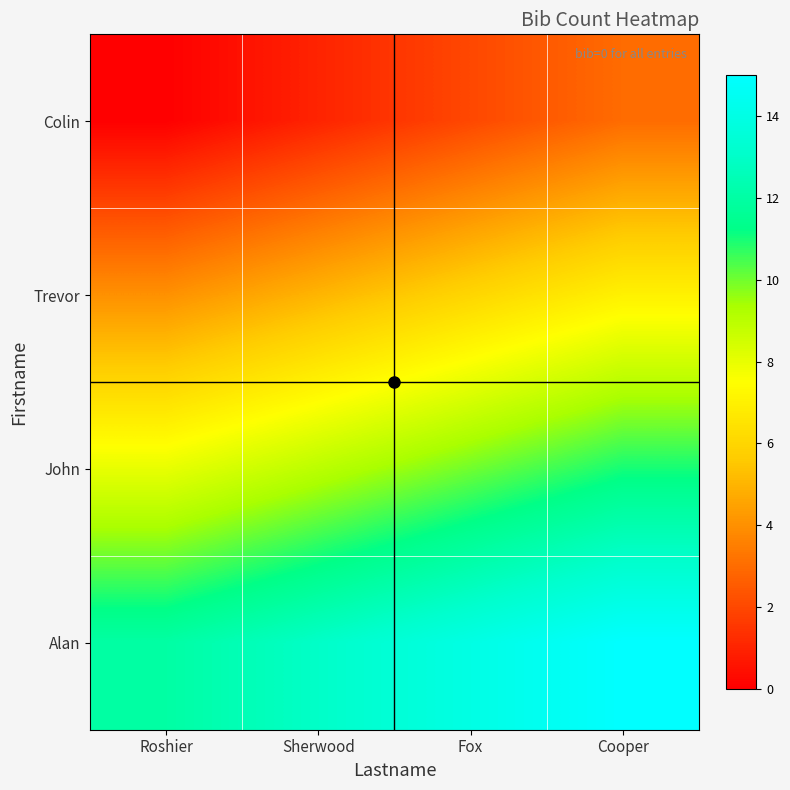

Reading right to left, what are all the values shown in this chart?

Colin: Cooper=3	Fox=2	Sherwood=1	Roshier=0
Trevor: Cooper=7	Fox=6	Sherwood=5	Roshier=4
John: Cooper=11	Fox=10	Sherwood=9	Roshier=8
Alan: Cooper=15	Fox=14	Sherwood=13	Roshier=12